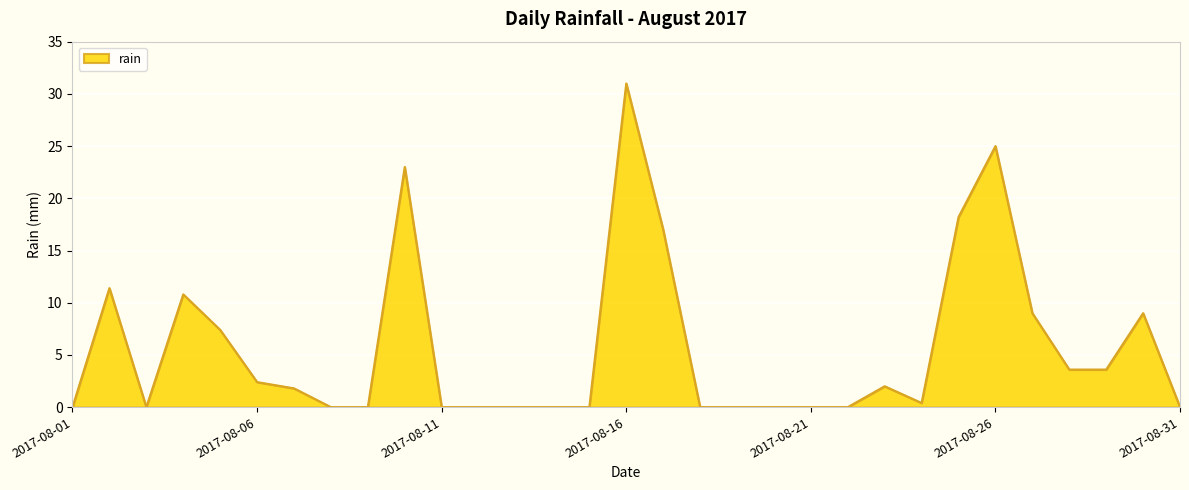

What is the greatest value displayed?

31.0